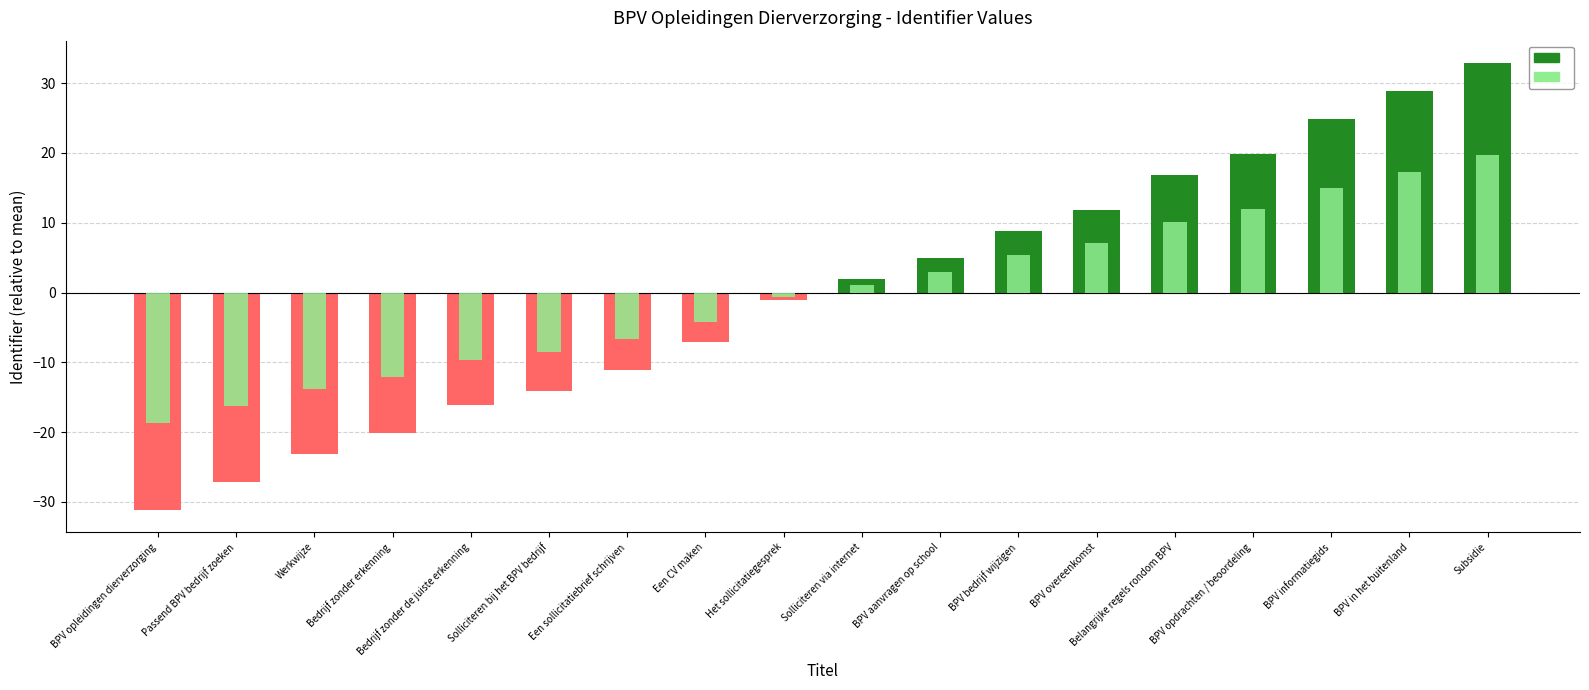

Rank the series at Passend BPV bedrijf zoeken from highest to lowest value.

Identifier (scaled), Identifier (normalized)